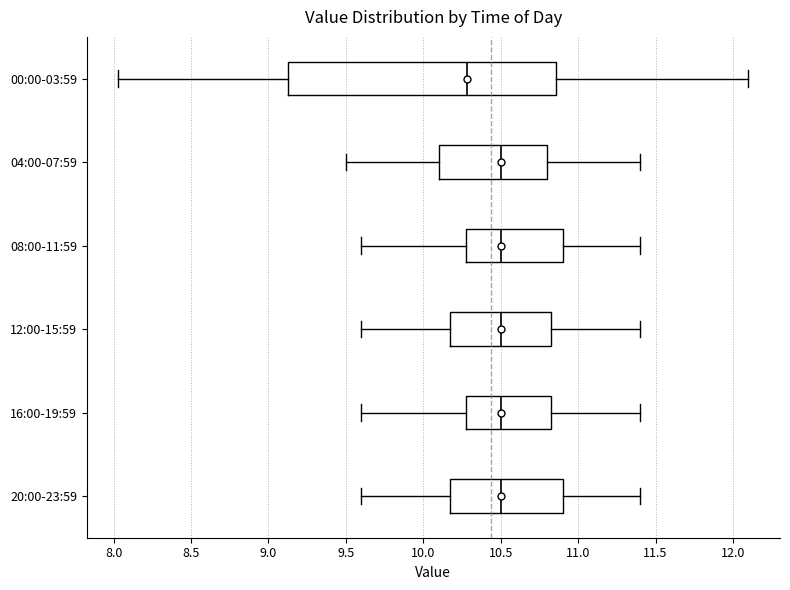

Which box is the widest, from its left edge to its right edge?

00:00-03:59